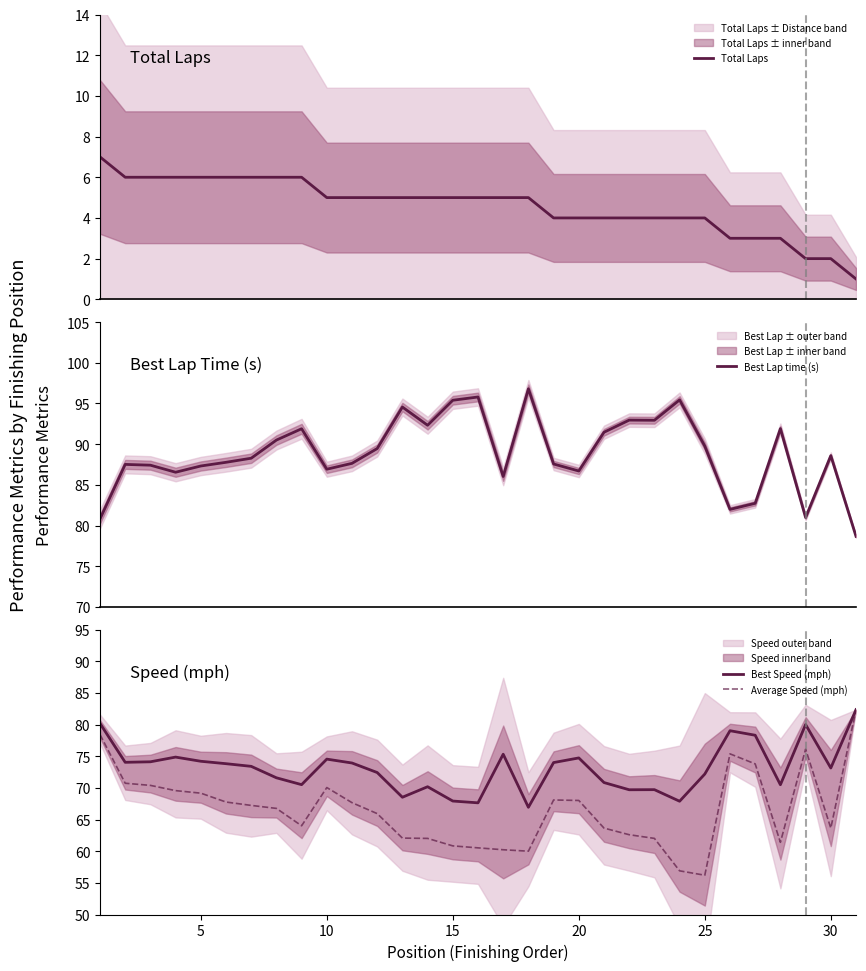

What is the lowest value of the Best Speed (mph) series?

66.9